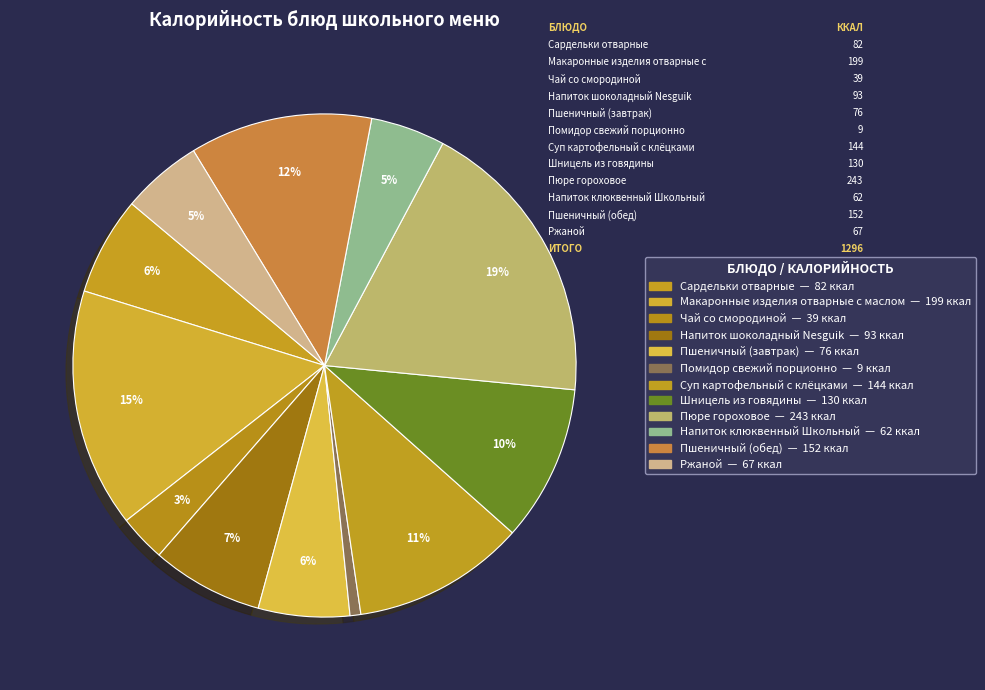

Is it true that Напиток клюквенный Школьный is 17% of the pie?

False